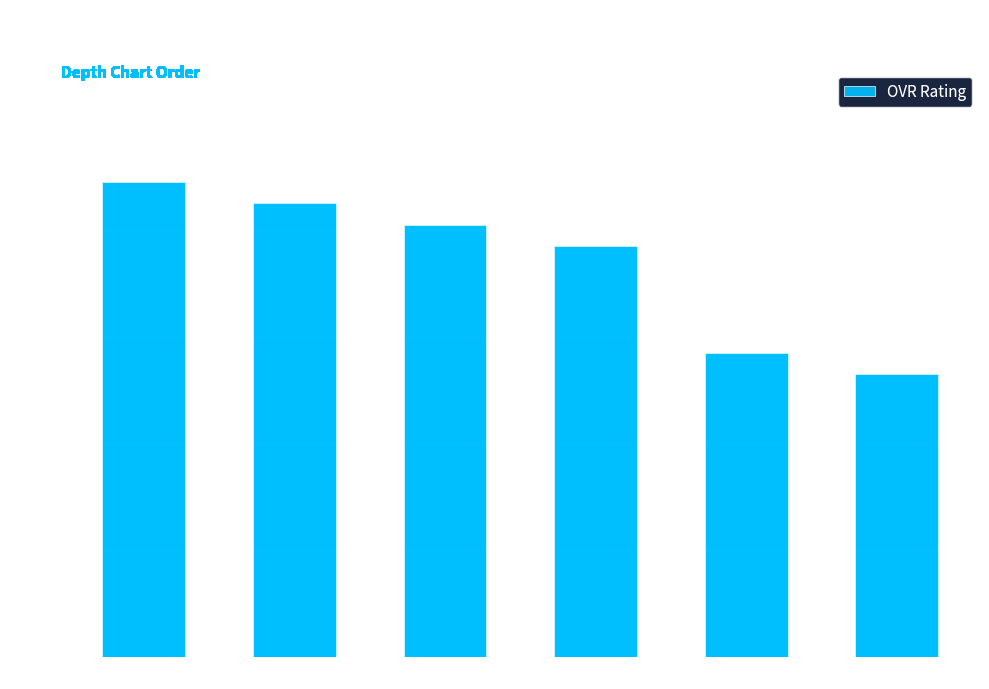

Are the bars horizontal?

No